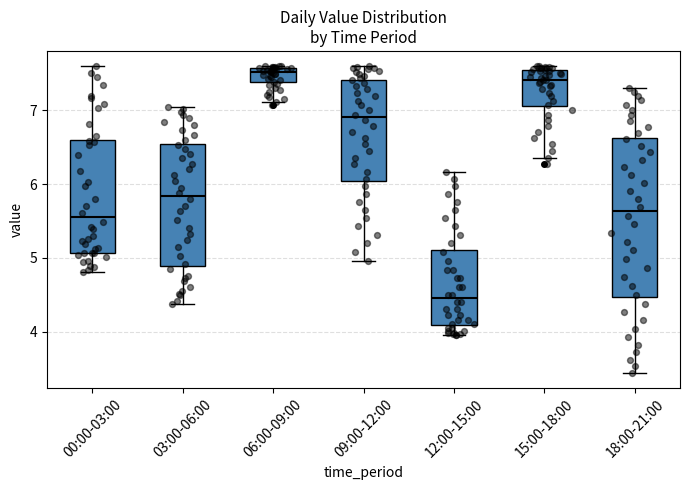

Where does the lower whisker of the box for 15:00-18:00 end on the y-axis? The values are not printed on the chart, so give them approximately, as read against the axis.

6.4